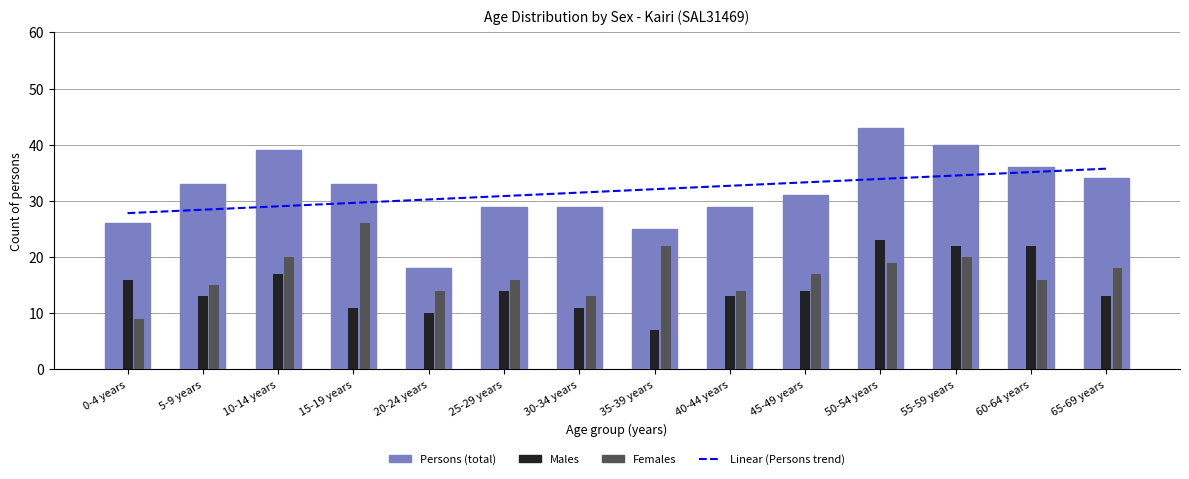

What is the spread (max minus min) of values at 35-39 years?

18